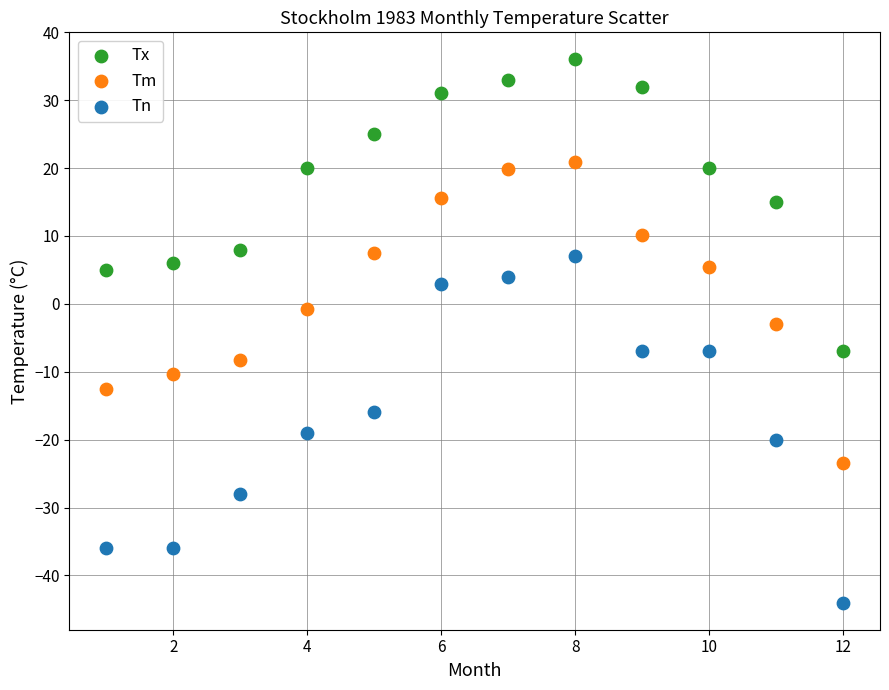

Across all data points, what is the range of Y values (max minus min)?

80.0